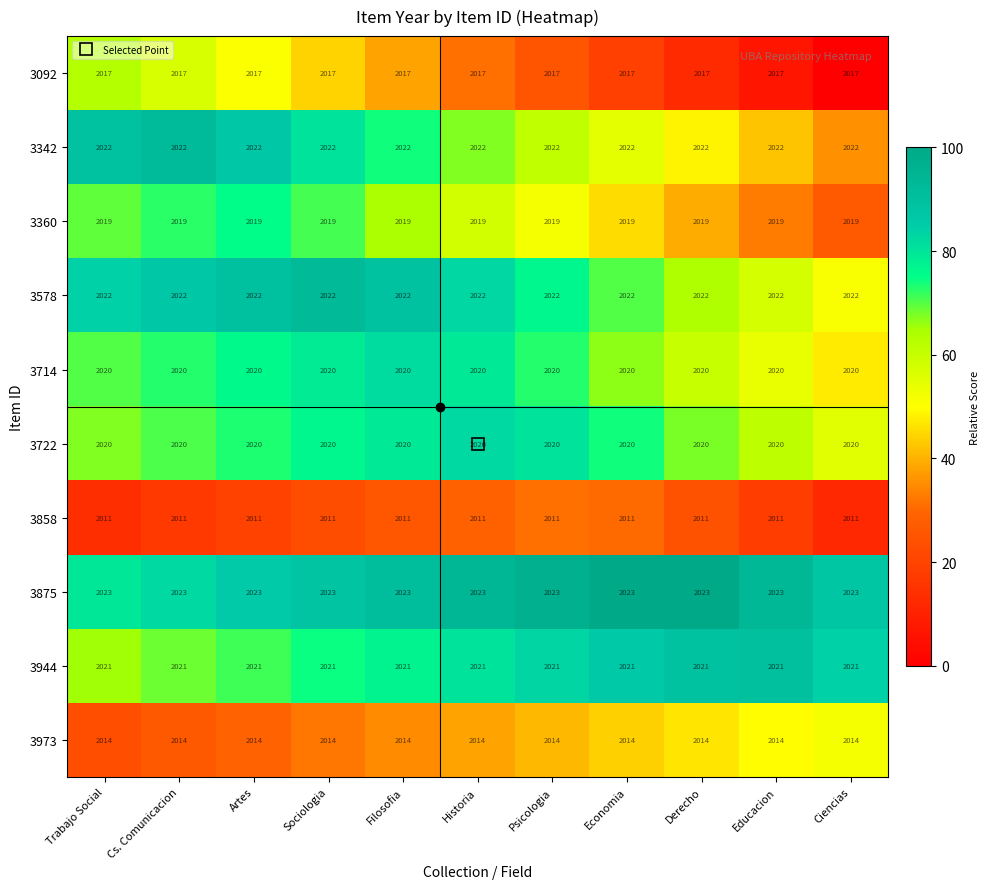

What is the average value of the 3092 series?

2017